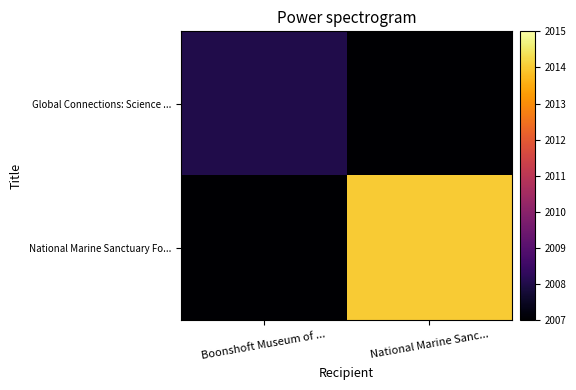

Count the number of data series in this chart.

2